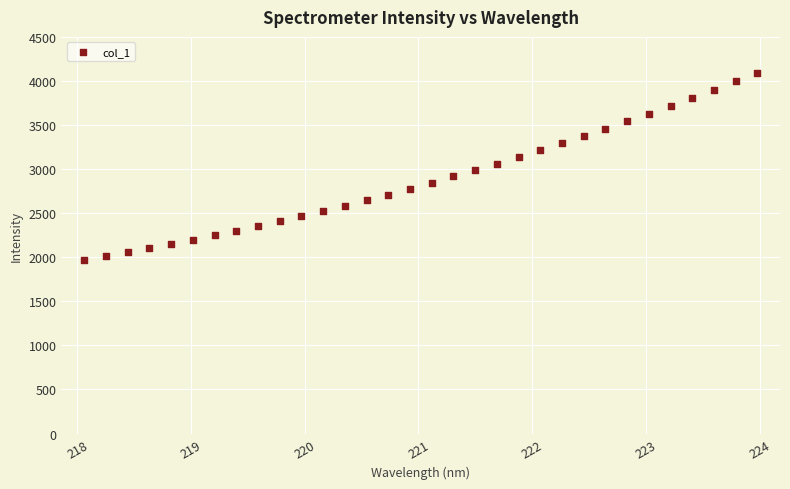

What is the range of X values (max minus min)?

5.9